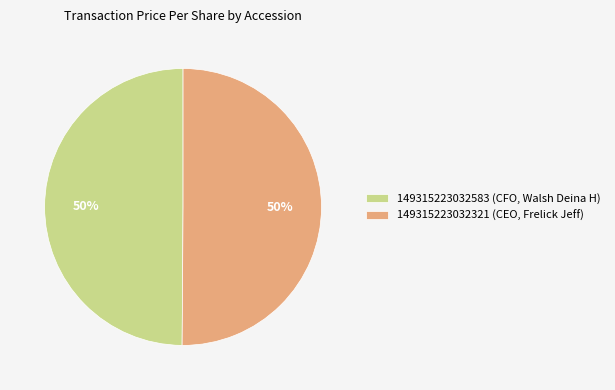

How many segments does this pie chart have?

2